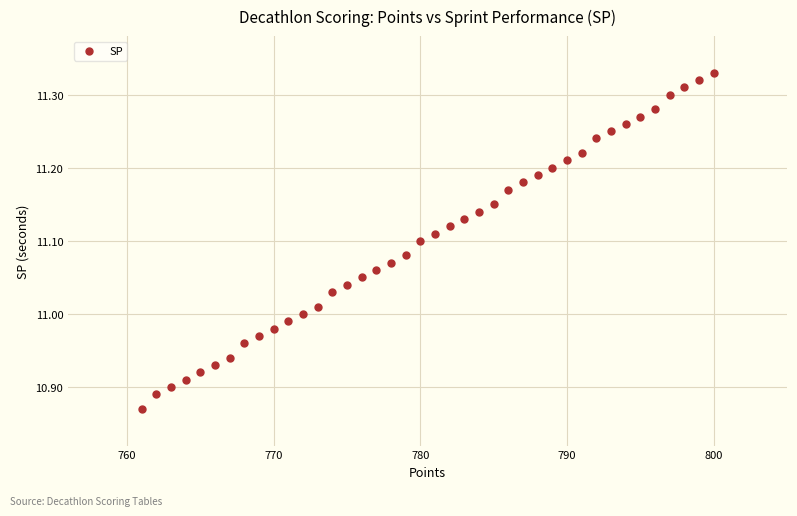

What is the range of X values (max minus min)?

39.0